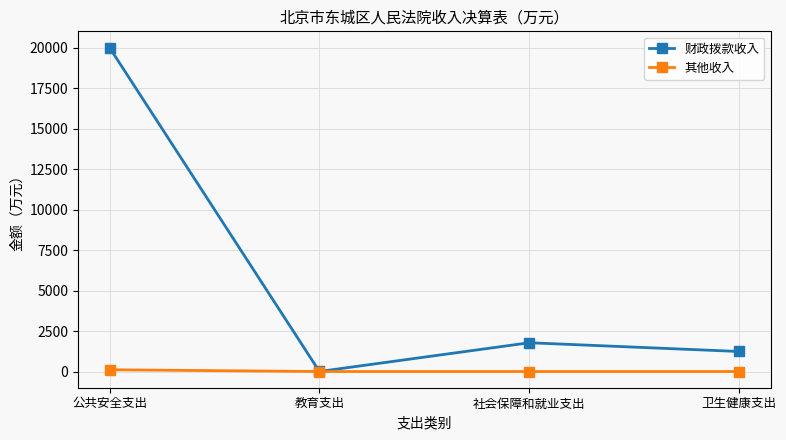

How many series are shown in this chart?

2